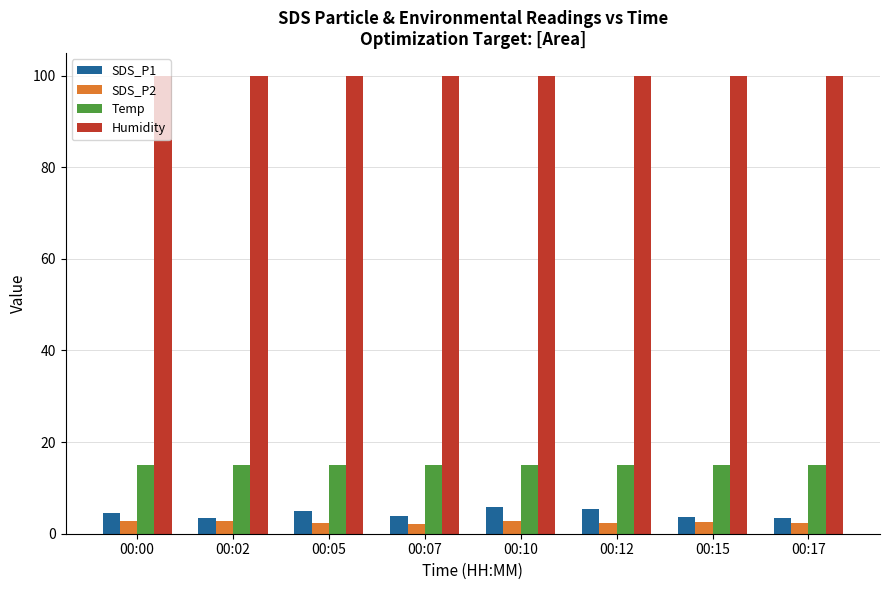

Does the chart contain stacked bars?

No